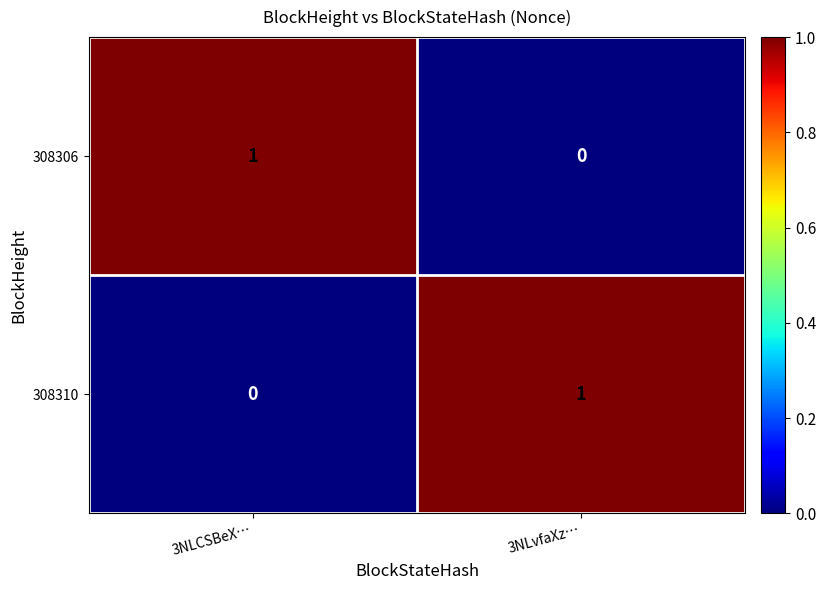

Is it true that 308310 equals 2 at 3NLvfaXz…?

False